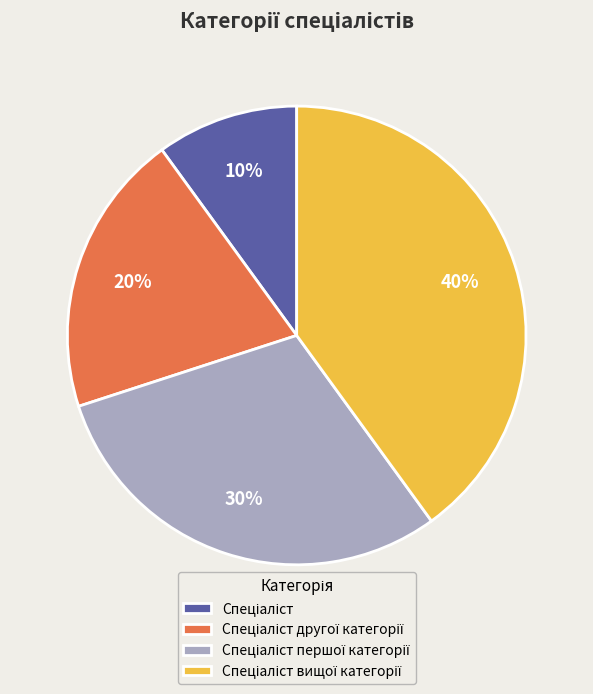

To the nearest percent, what is the difference between the largest and smallest slice percentages?

30%